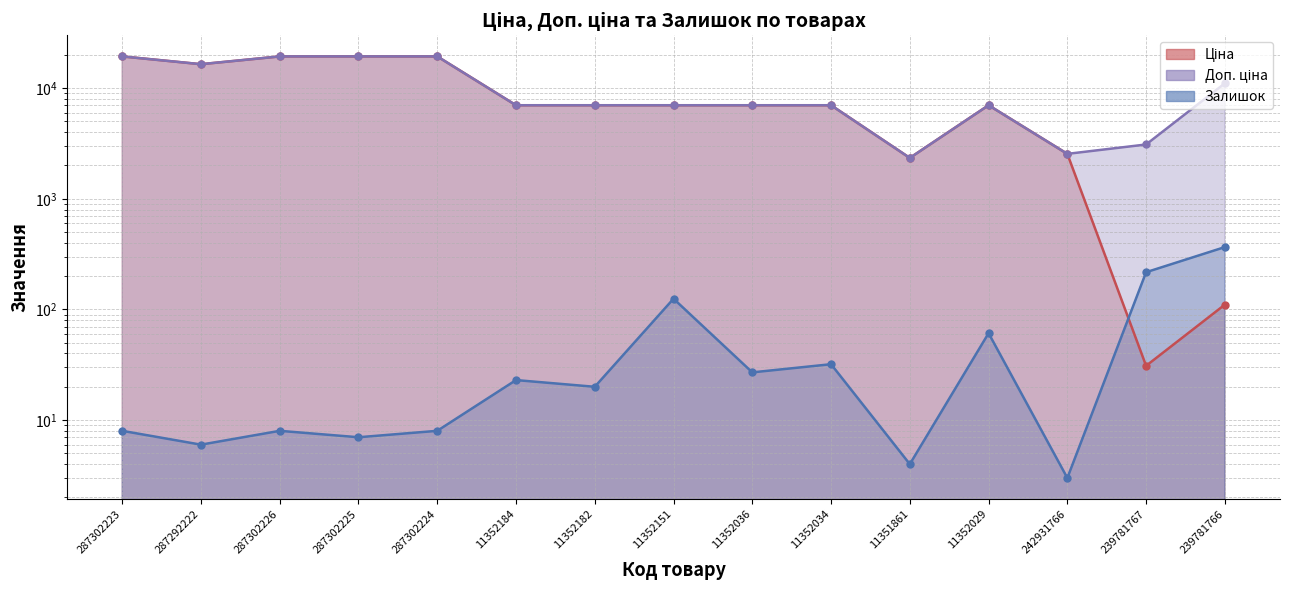

How many lines are shown in the chart?

3